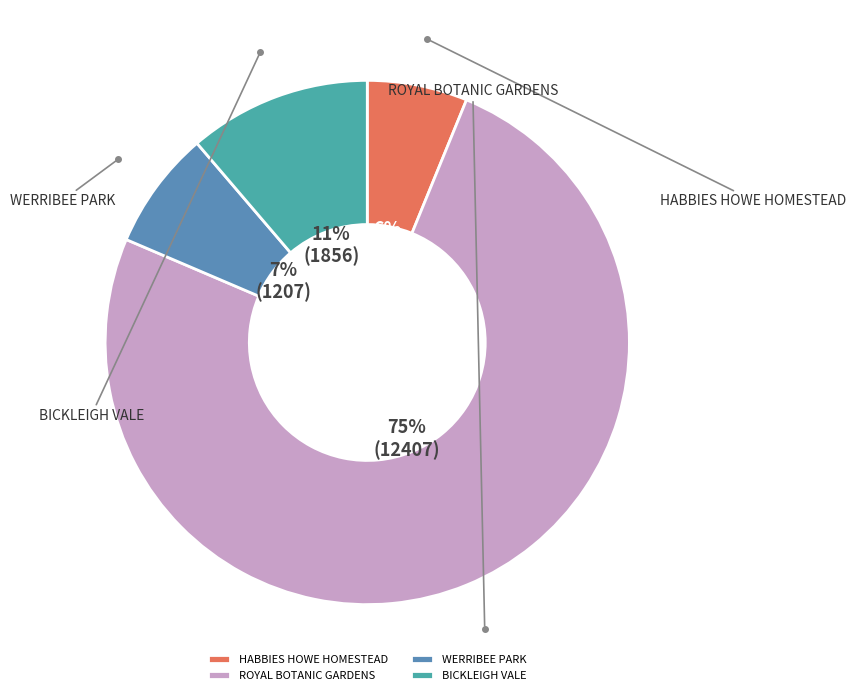

What is the smallest slice in the pie chart?

HABBIES HOWE HOMESTEAD